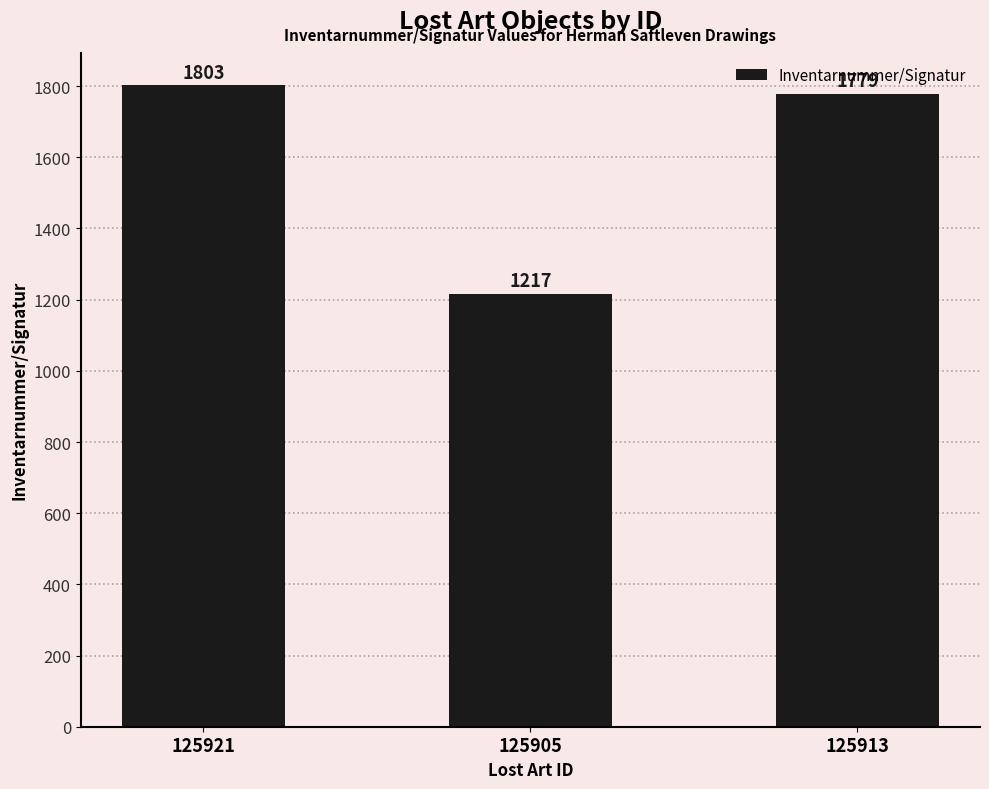

What is the label of the 1st bar from the right?

125913